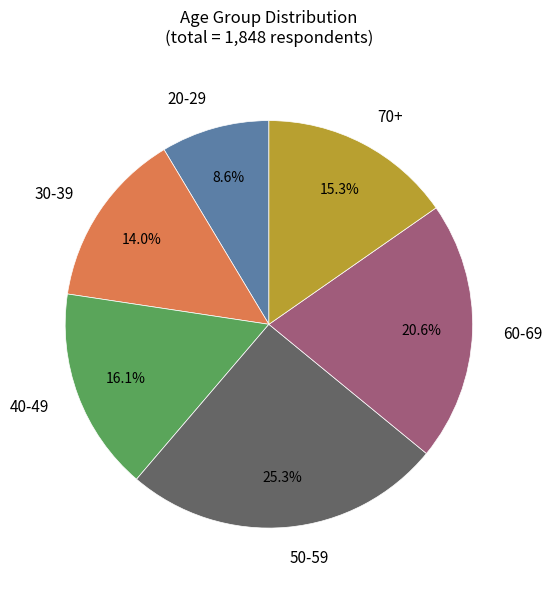

To the nearest percent, what is the difference between the 50-59 and 20-29 slice percentages?

17%